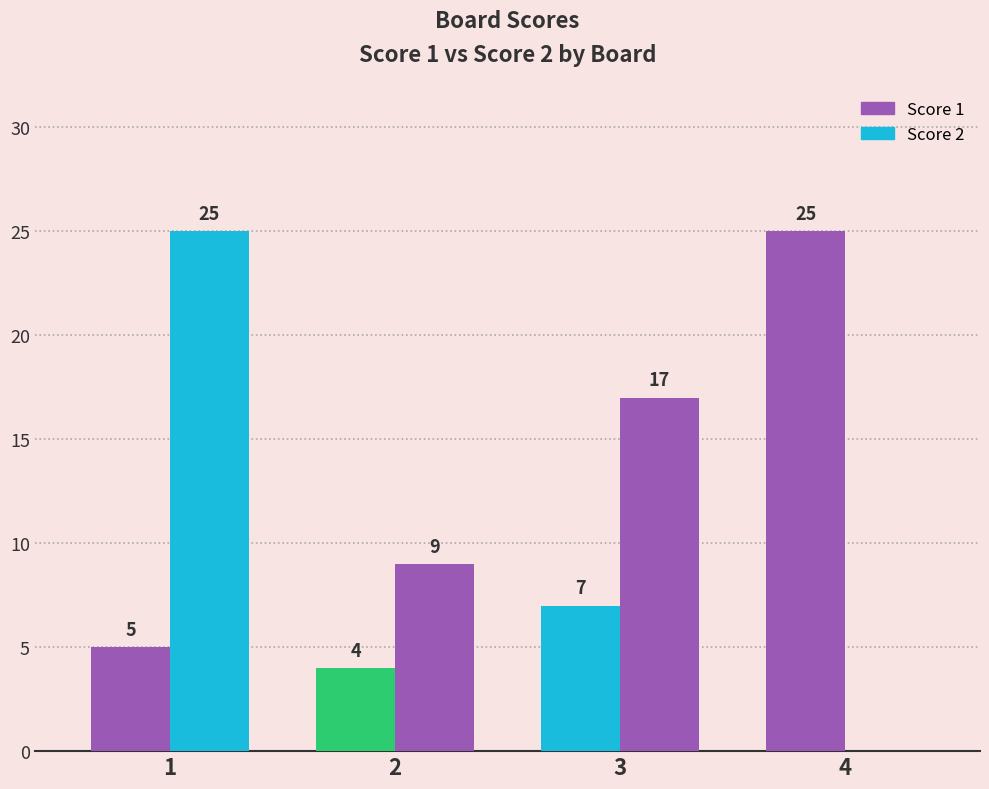

The Score 1 series shows 5 at 1. True or false?

True